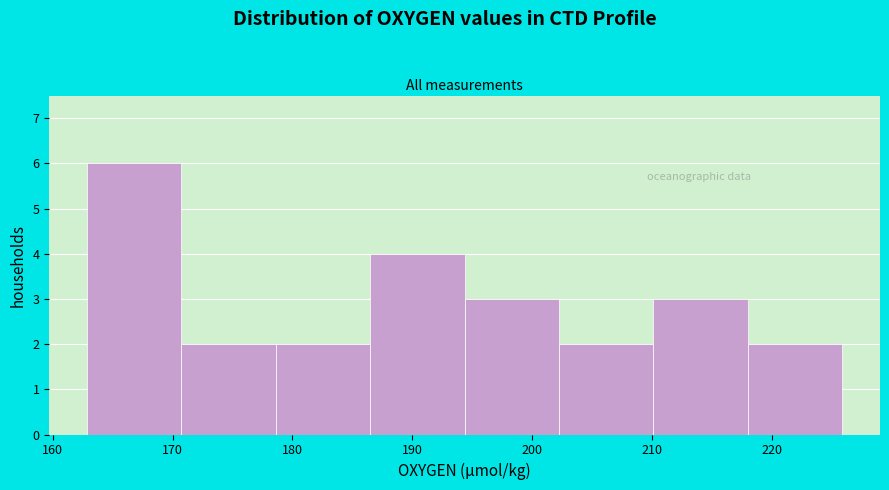

Reading left to right, list every bar in this chart as the range it spans on the x-axis followed by its height. Neither the bar edges nor the heights are printed on the chart, so give them approximately, as read against the axes.

163 to 171: 6
171 to 179: 2
179 to 186: 2
186 to 194: 4
194 to 202: 3
202 to 210: 2
210 to 218: 3
218 to 226: 2